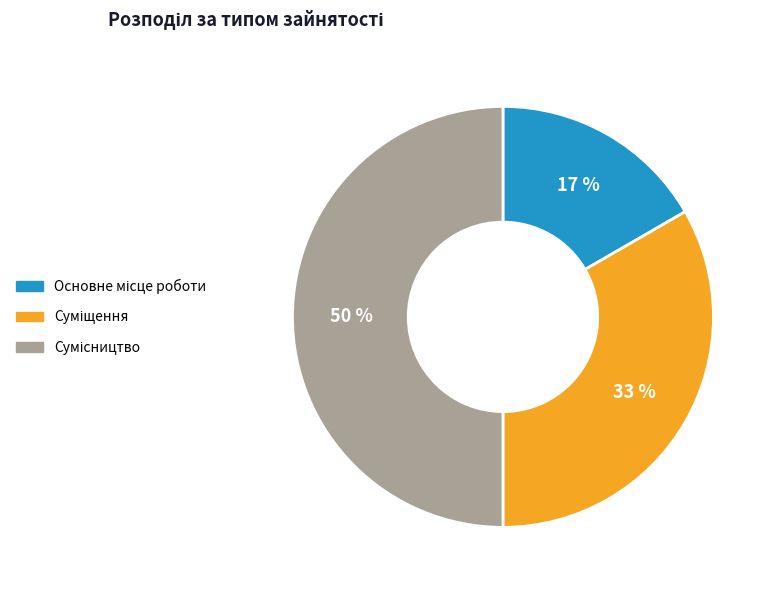

How many slices are in this pie chart?

3